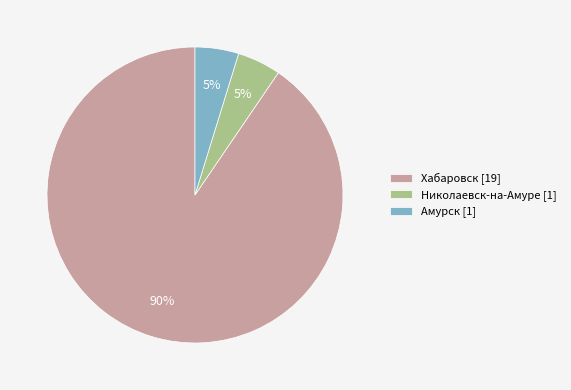

What percentage is the Амурск slice, to the nearest percent?

5%